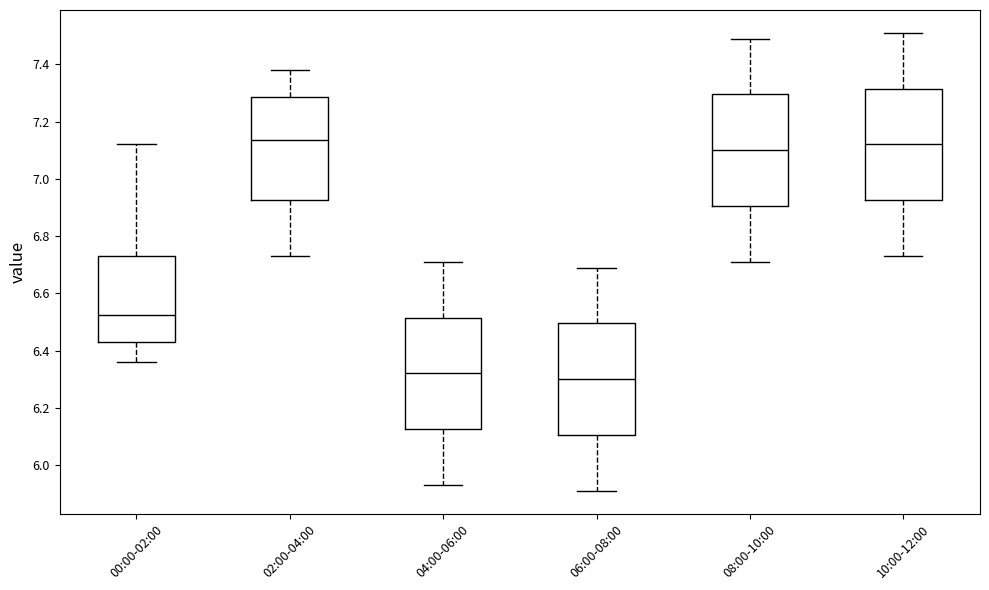

Where does the lower whisker of the box for 08:00-10:00 end on the y-axis? The values are not printed on the chart, so give them approximately, as read against the axis.

6.72